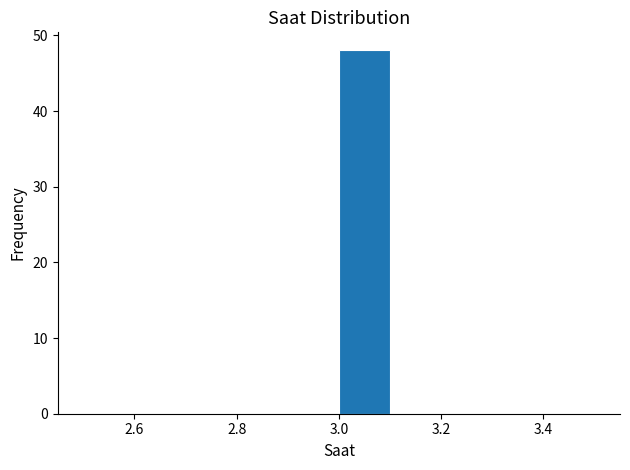

Reading left to right, transcribe this chart: for each bar, give the range it covers on the x-axis and its height. The values are not printed on the chart, so give them approximately, as read against the axis.

2.5 to 2.6: 0
2.6 to 2.7: 0
2.7 to 2.8: 0
2.8 to 2.9: 0
2.9 to 3.0: 0
3.0 to 3.1: 48
3.1 to 3.2: 0
3.2 to 3.3: 0
3.3 to 3.4: 0
3.4 to 3.5: 0